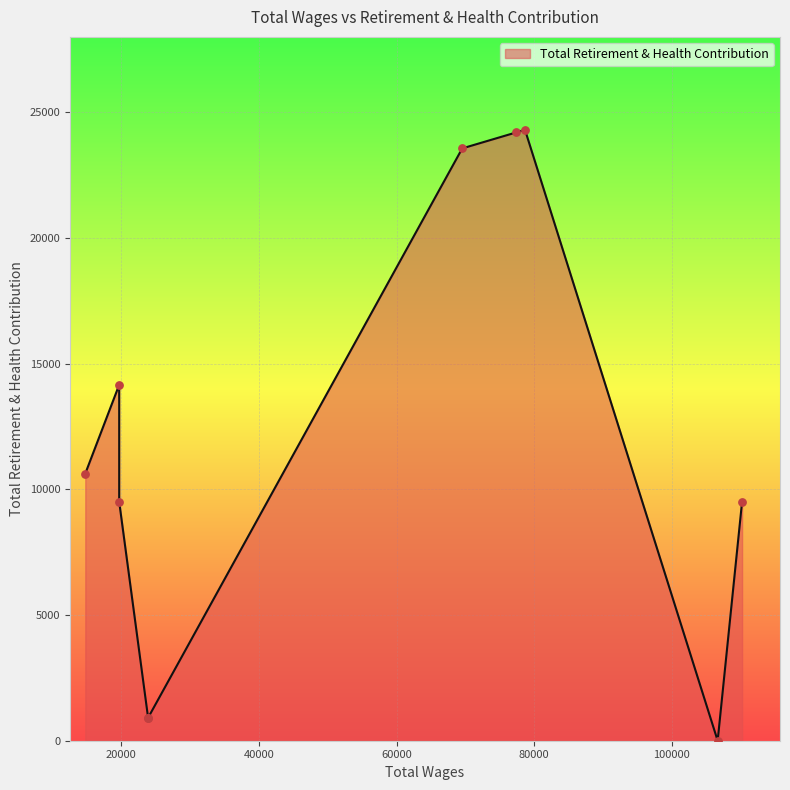

Which has a higher value, 23905.0 or 106654.0?

23905.0